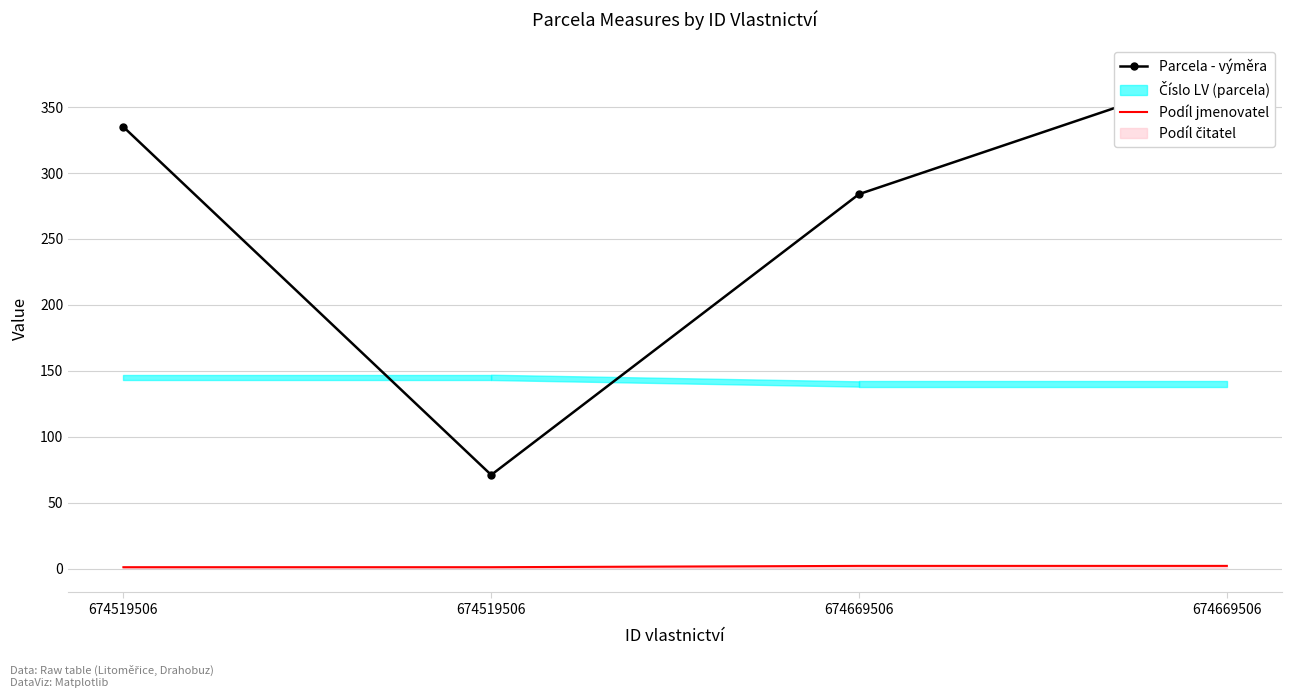

What is the value of the Parcela - výměra point at the 4th from the left?

284